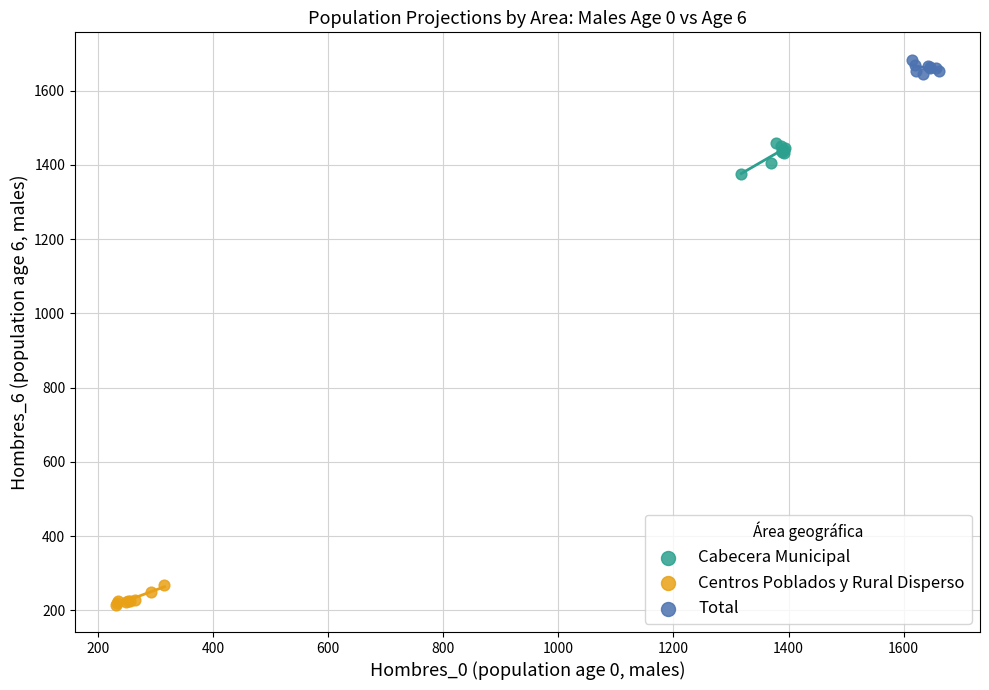

What are all the series names shown in the legend?

Cabecera Municipal, Centros Poblados y Rural Disperso, Total